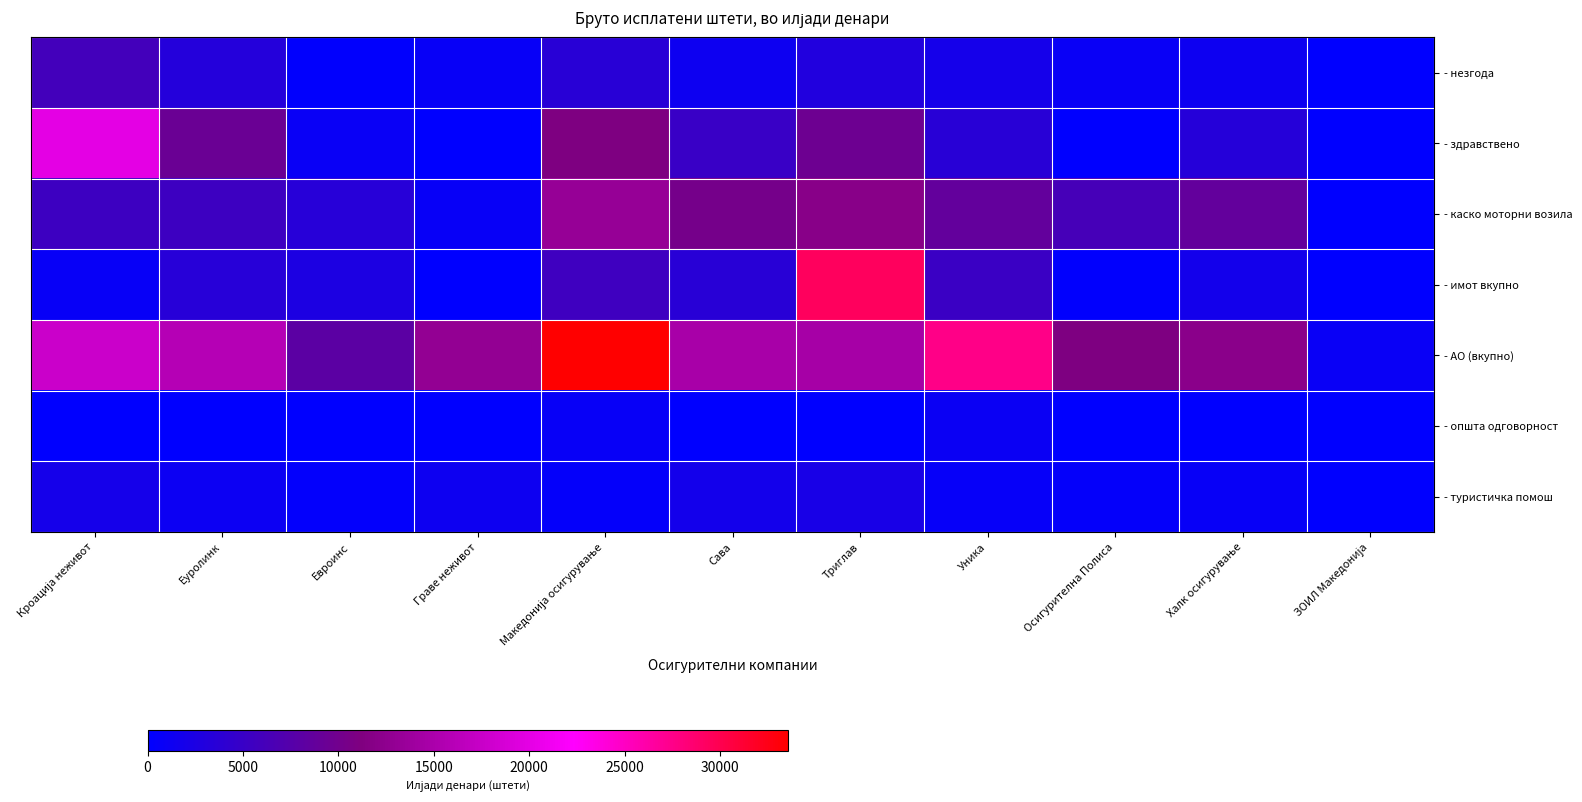

At how many categories does at least one series exceed 1429?

10